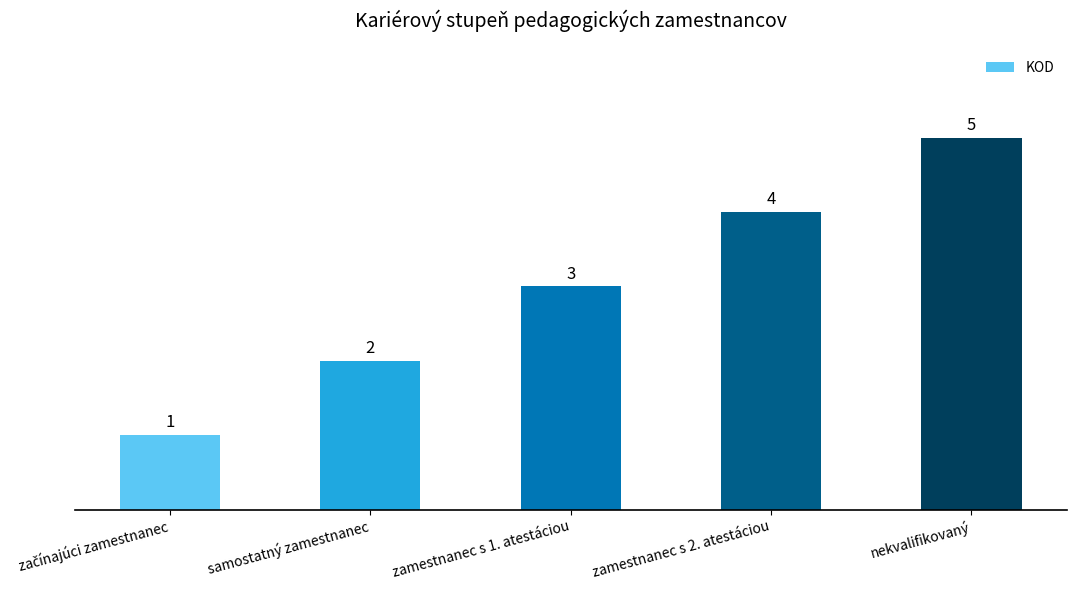

Are the bars horizontal?

No